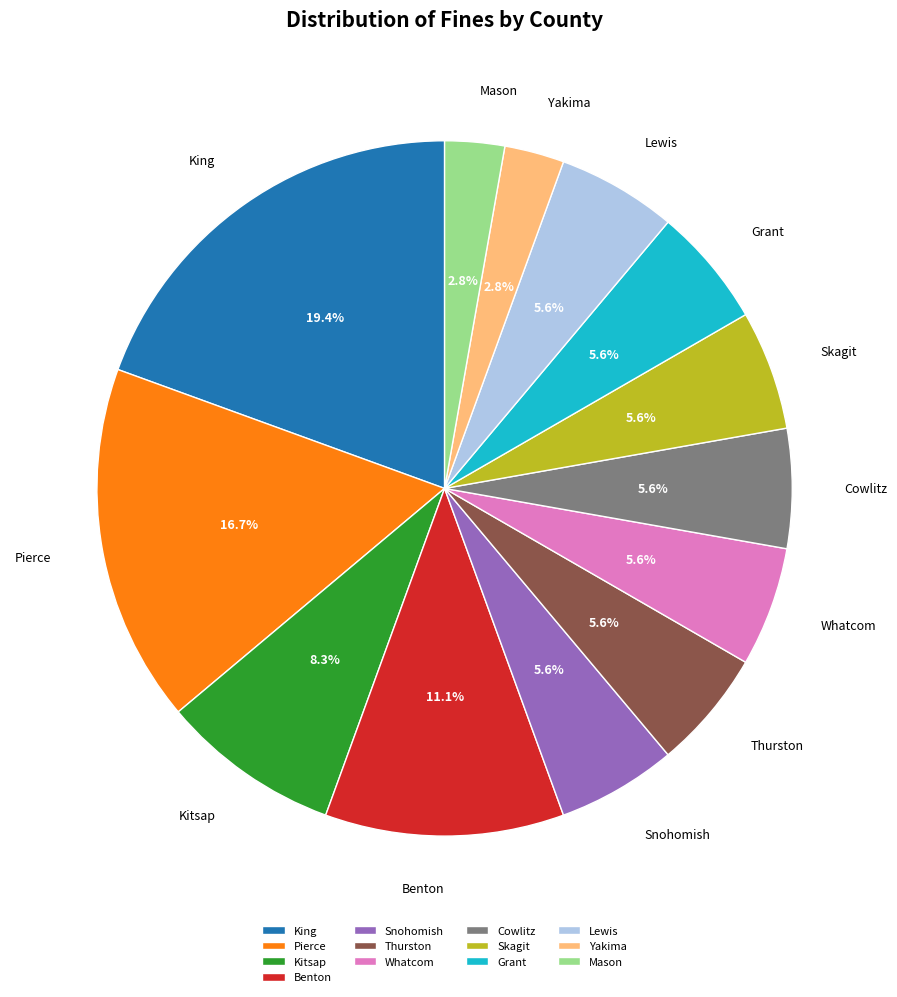

How many slices are in this pie chart?

13